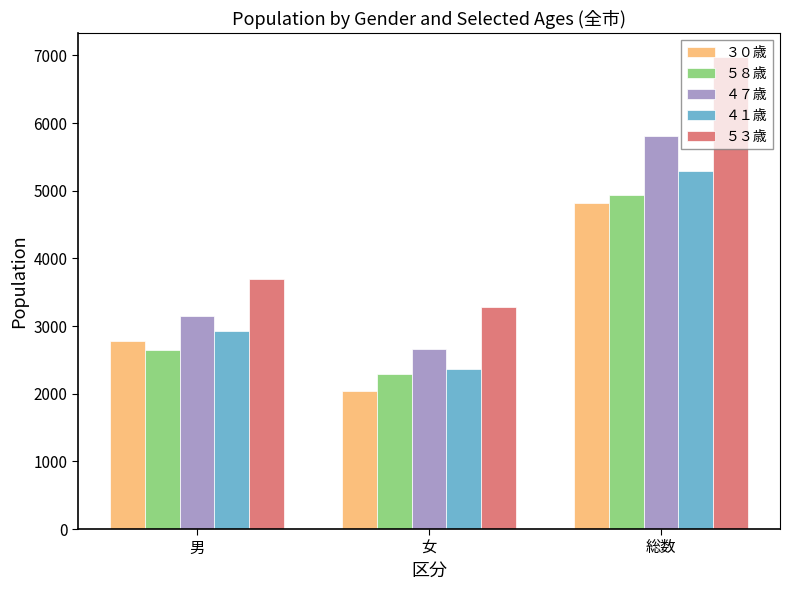

How many bars are there in total?

15